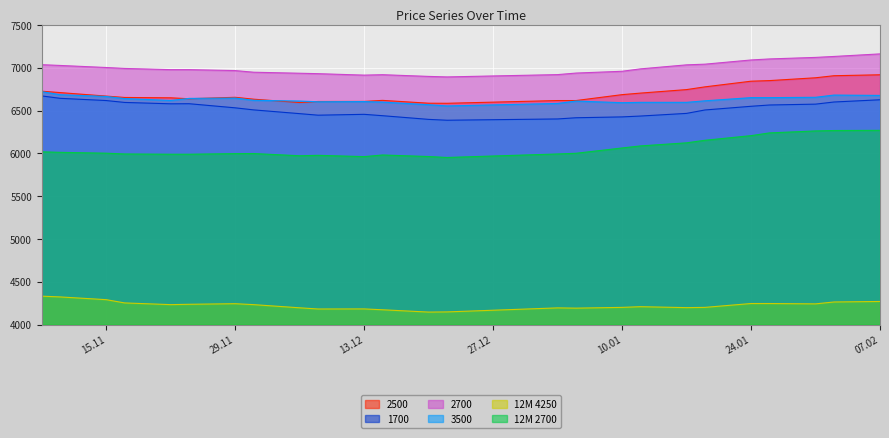

What is the smallest value displayed?

4146